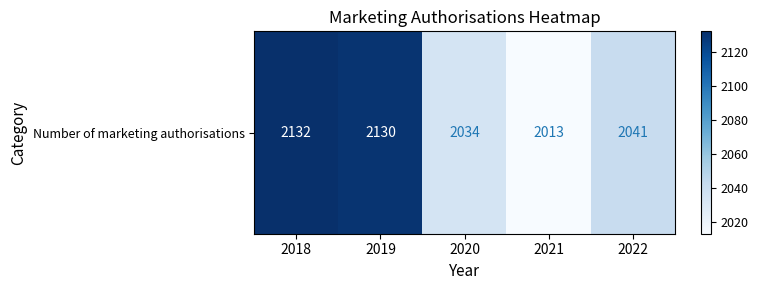

Rank the categories by value from lowest to highest.

2021, 2020, 2022, 2019, 2018